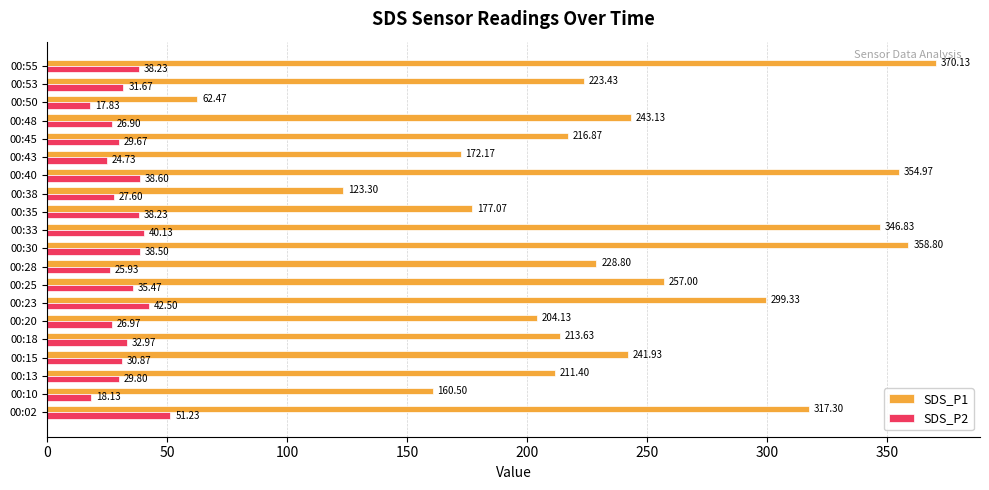

Count the number of data series in this chart.

2